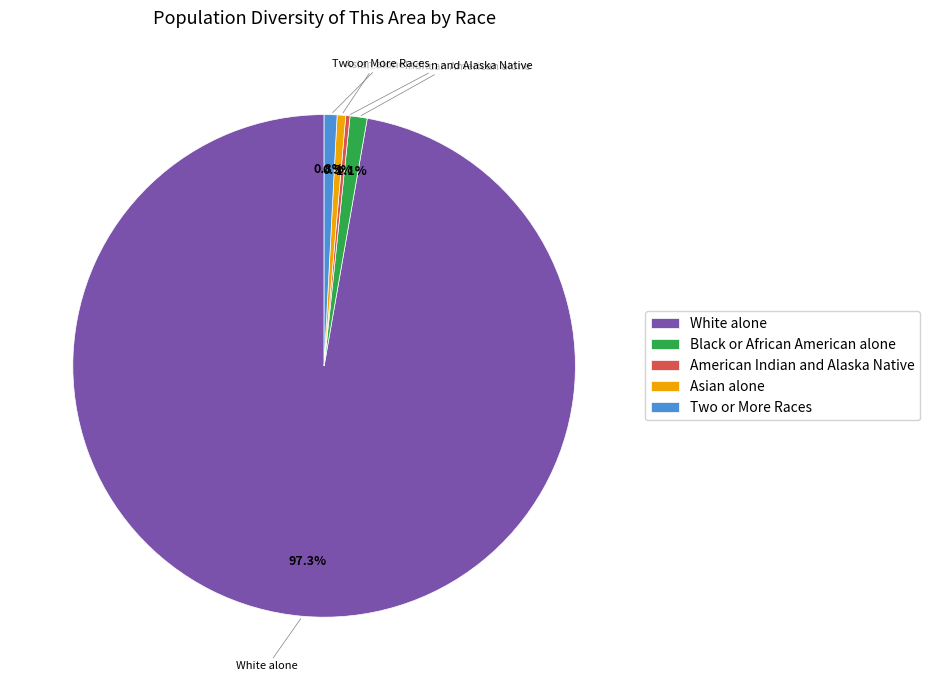

To the nearest percent, what is the difference between the largest and smallest slice percentages?

97%